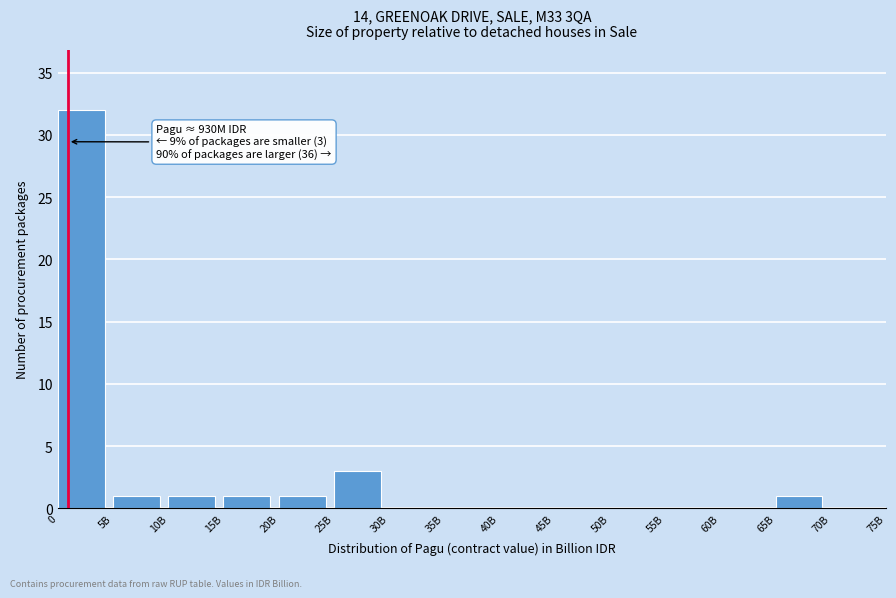

Reading left to right, what are all the values shown in this chart?

0=32	5B=1	10B=1	15B=1	20B=1	25B=3	30B=0	35B=0	40B=0	45B=0	50B=0	55B=0	60B=0	65B=1	70B=0